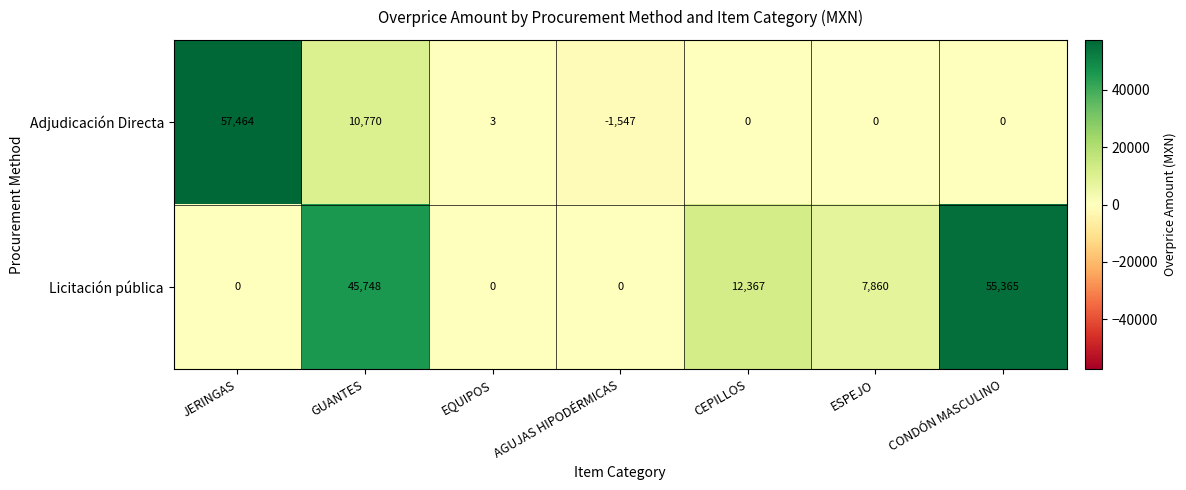

Rank the series at AGUJAS HIPODÉRMICAS from lowest to highest value.

Adjudicación Directa, Licitación pública